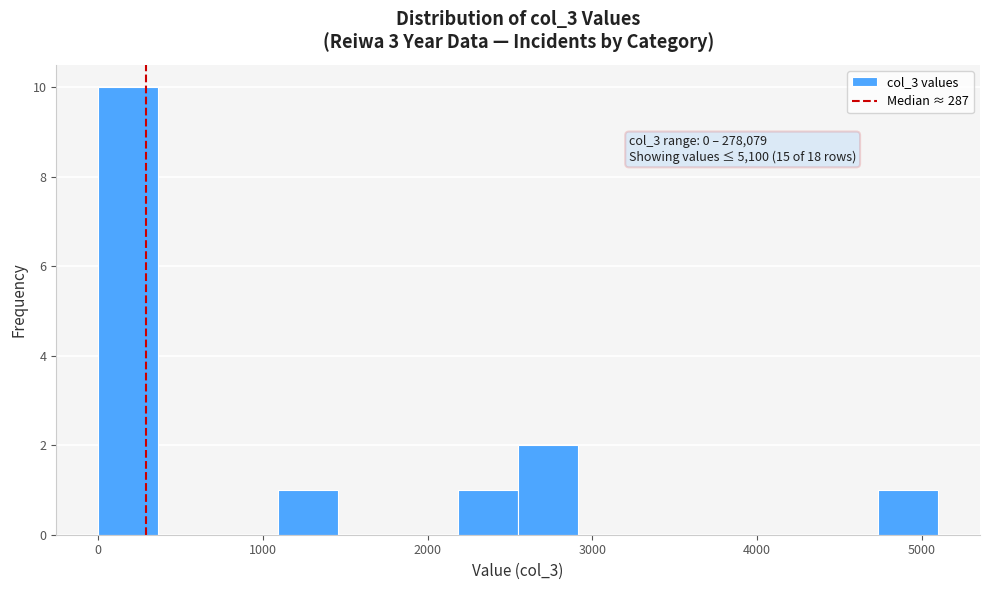

Read against the x-axis, roughly where is the centre of the tallest bar?

200